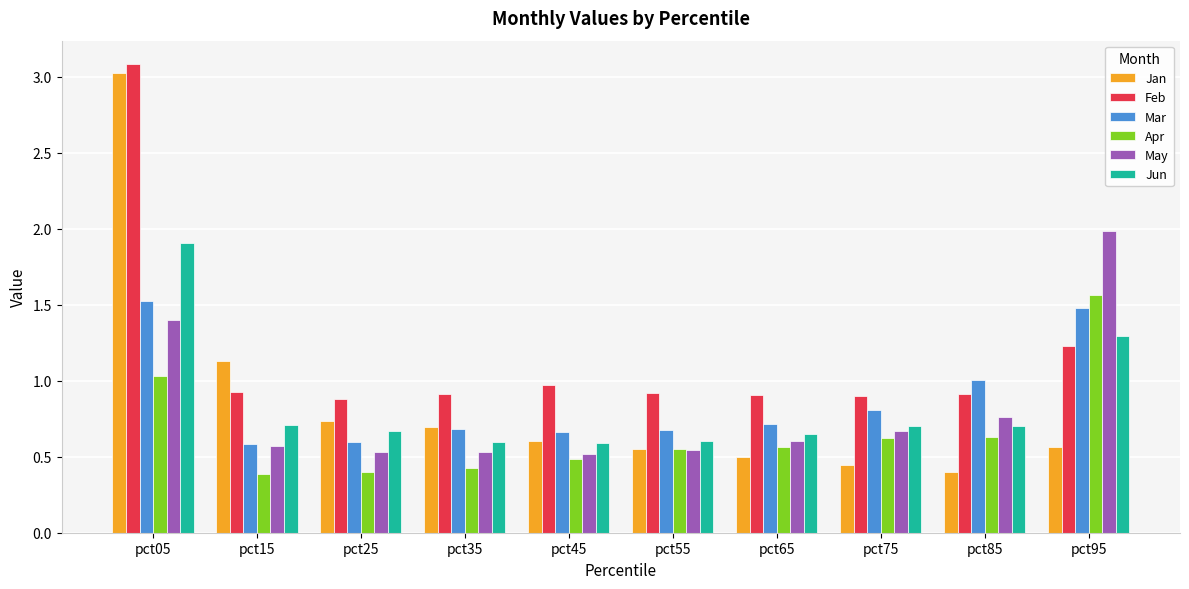

What is the average value of the Feb series?

1.2